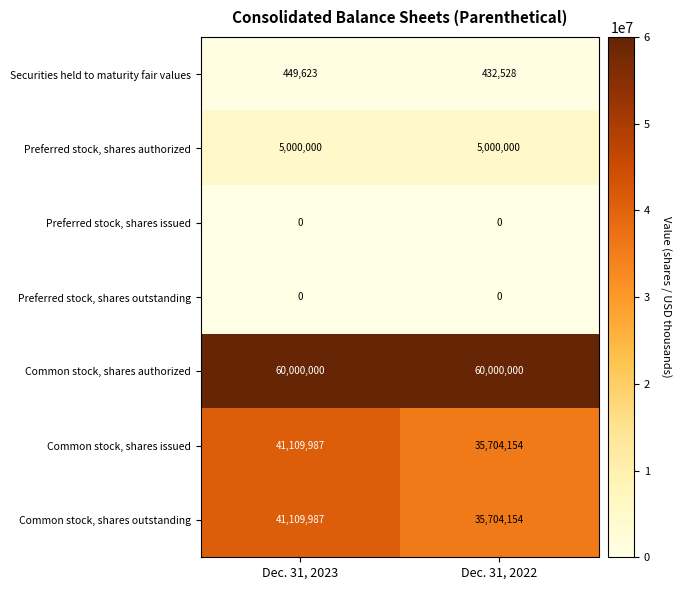

Reading left to right, what are all the values shown in this chart?

Securities held to maturity fair values: 449623	432528
Preferred stock, shares authorized: 5000000	5000000
Preferred stock, shares issued: 0	0
Preferred stock, shares outstanding: 0	0
Common stock, shares authorized: 60000000	60000000
Common stock, shares issued: 41109987	35704154
Common stock, shares outstanding: 41109987	35704154